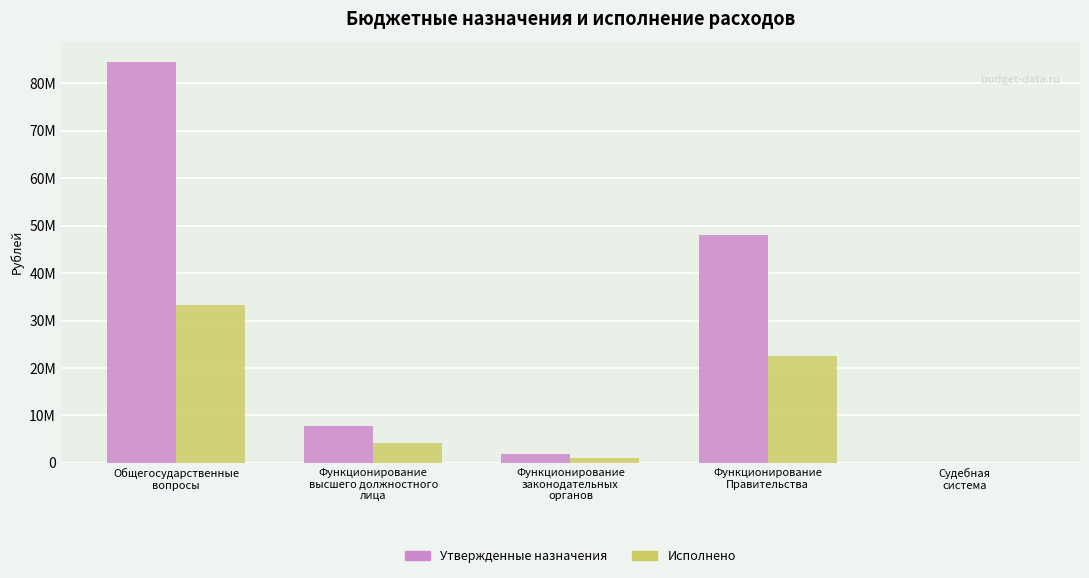

Which series has the largest total across all categories?

Утвержденные назначения